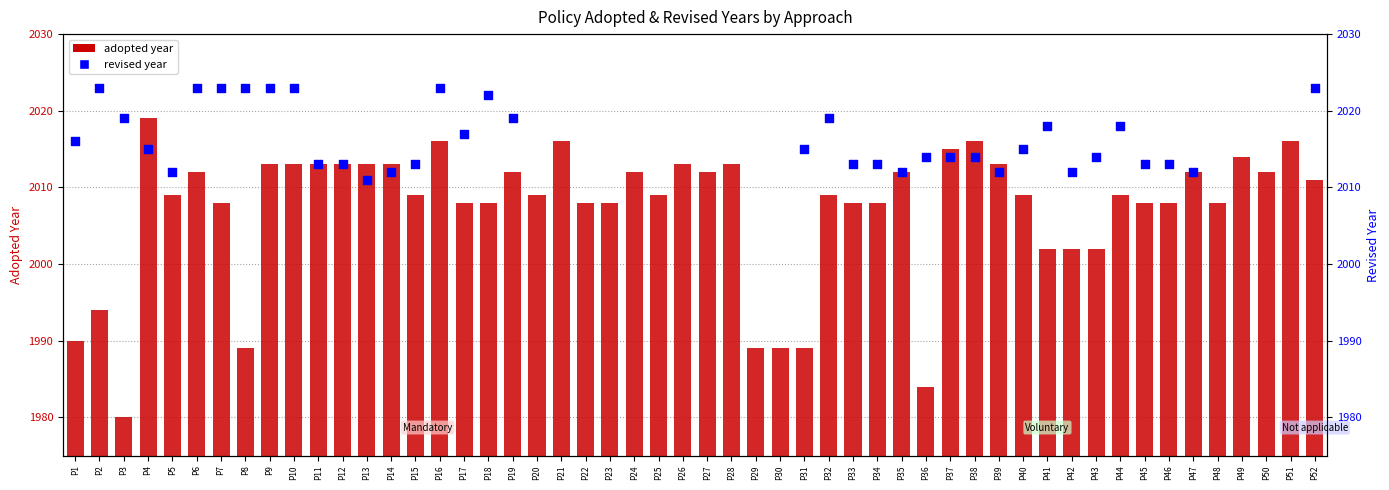

What is the ratio of the value at P45 to the value at P6?

1.0